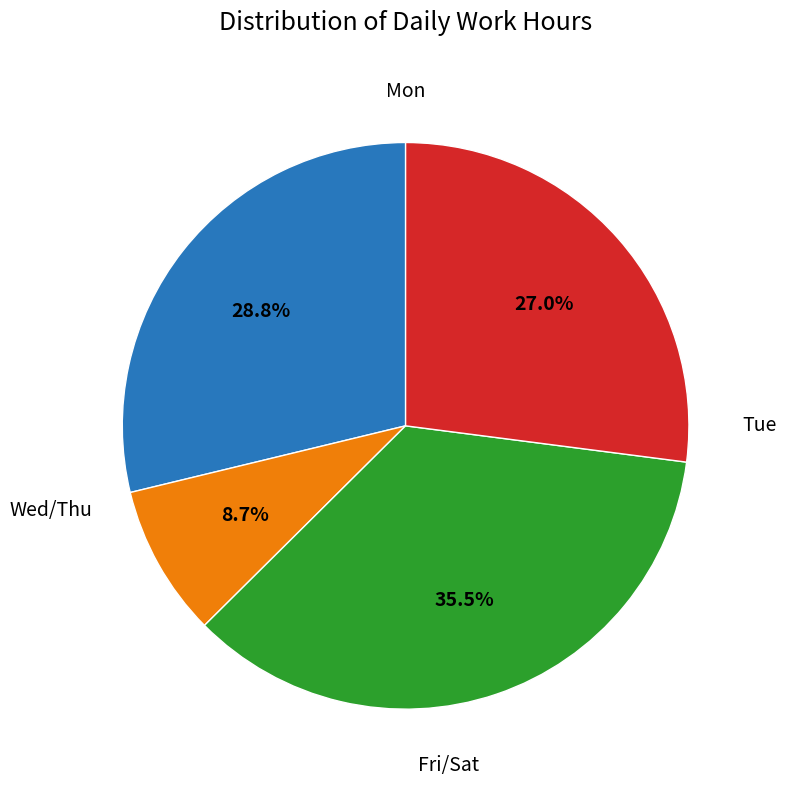

Is there a majority slice in this chart?

No